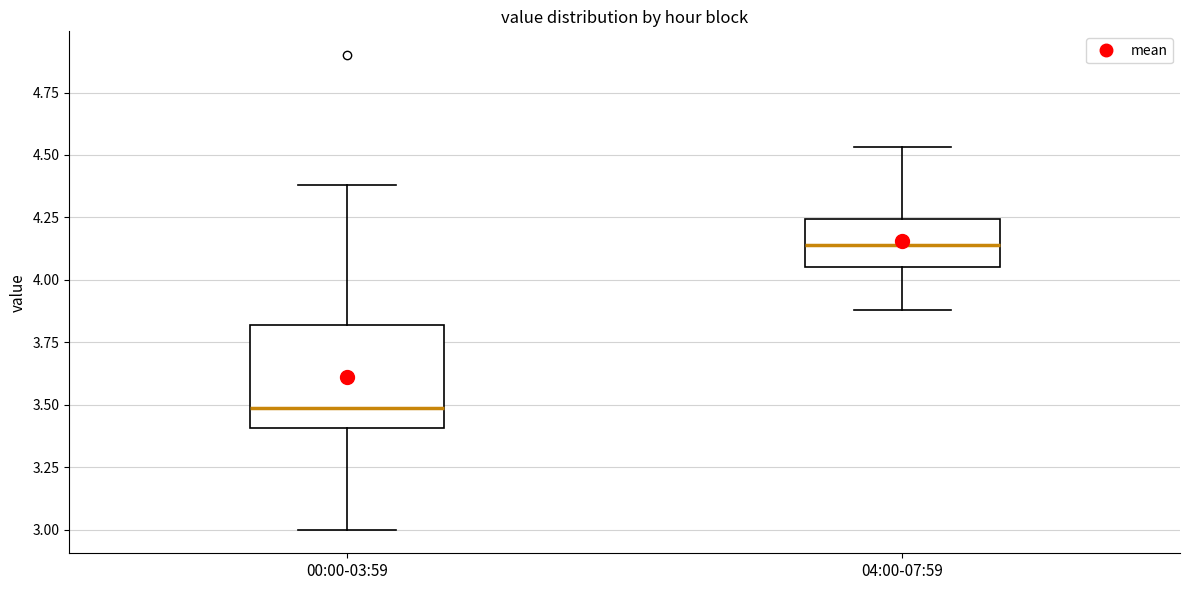

Reading left to right, read every box against the y-axis: the position of its median line, the range the box covers, and the ends of its whiskers. The values are not printed on the chart, so give them approximately, as read against the axis.

00:00-03:59: median 3.50, box 3.40 to 3.80, whiskers 3.00 to 4.40
04:00-07:59: median 4.15, box 4.05 to 4.25, whiskers 3.90 to 4.55